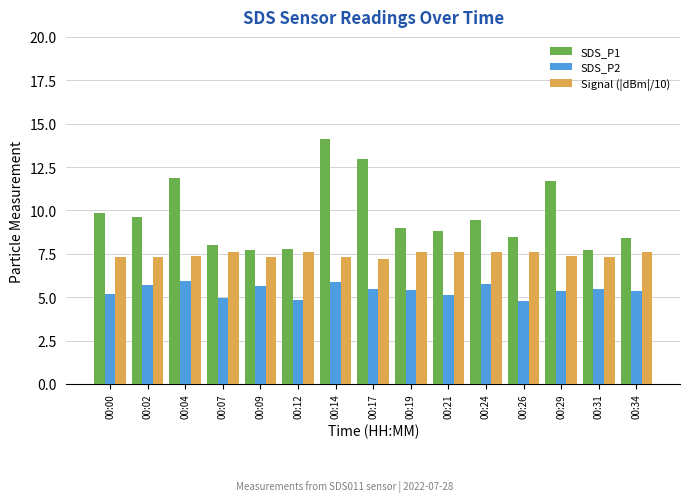

What is the total value across all series at 00:12?

20.2